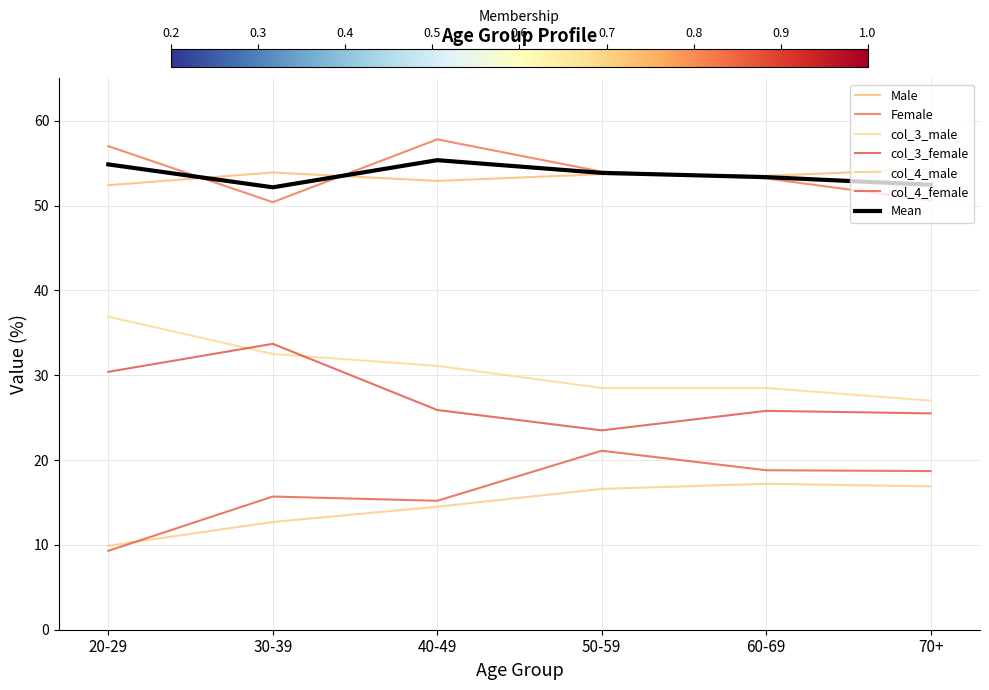

What is the average value of the col_3_female series?

27.5